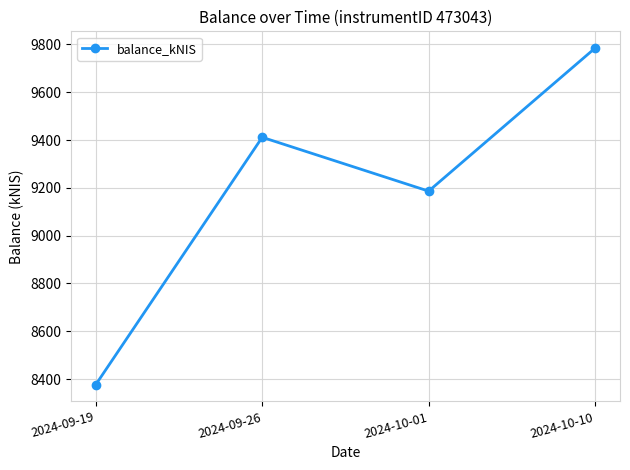

What position from the left is 2024-09-26?

2